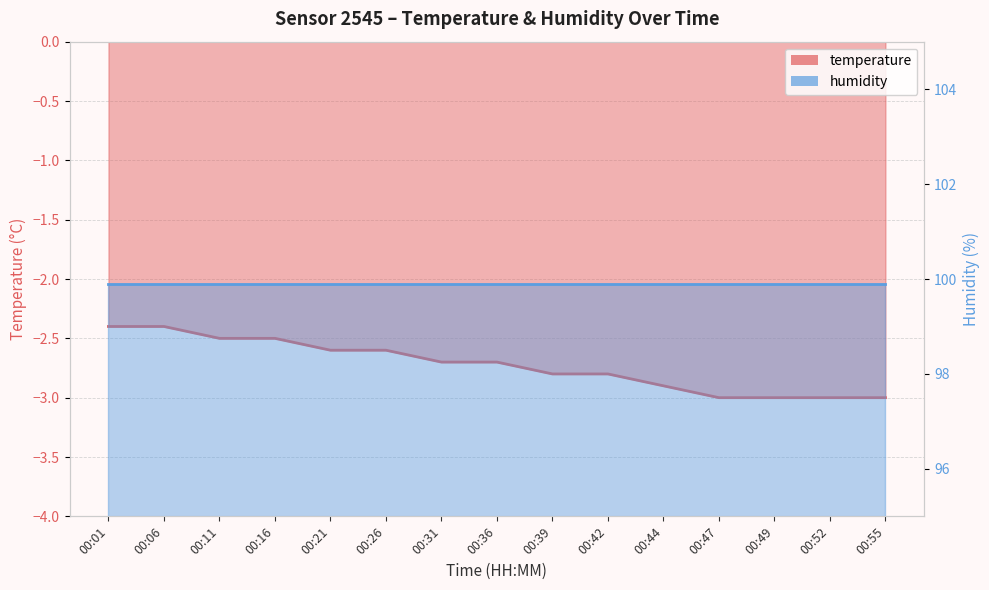

Reading left to right, list all the values displayed in this chart.

-2.4	-2.4	-2.5	-2.5	-2.6	-2.6	-2.7	-2.7	-2.8	-2.8	-2.9	-3.0	-3.0	-3.0	-3.0